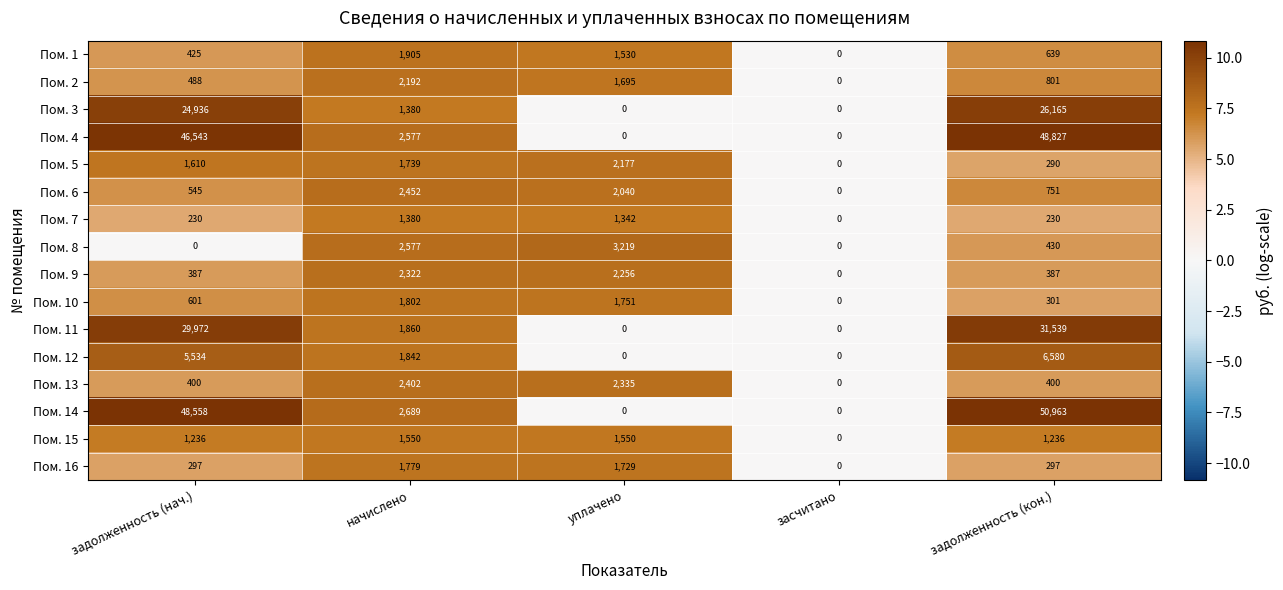

How many data points in Пом. 9 are less than 387?

1